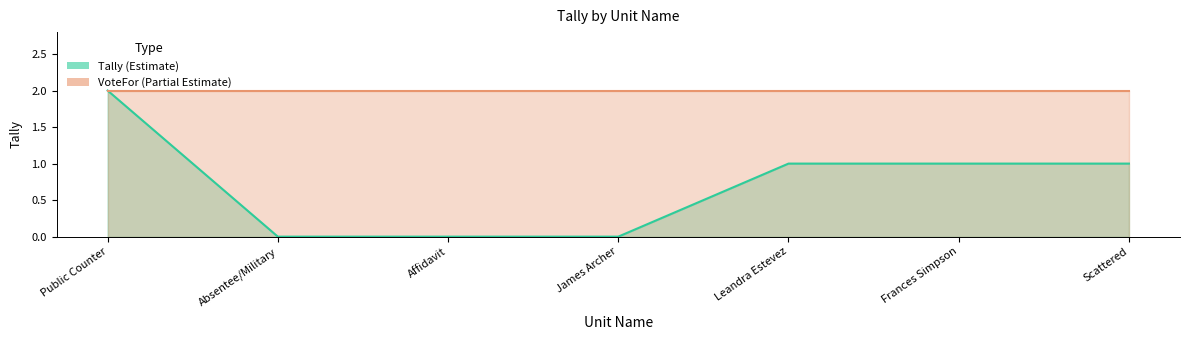

What is the difference between the second highest and second lowest values?

1